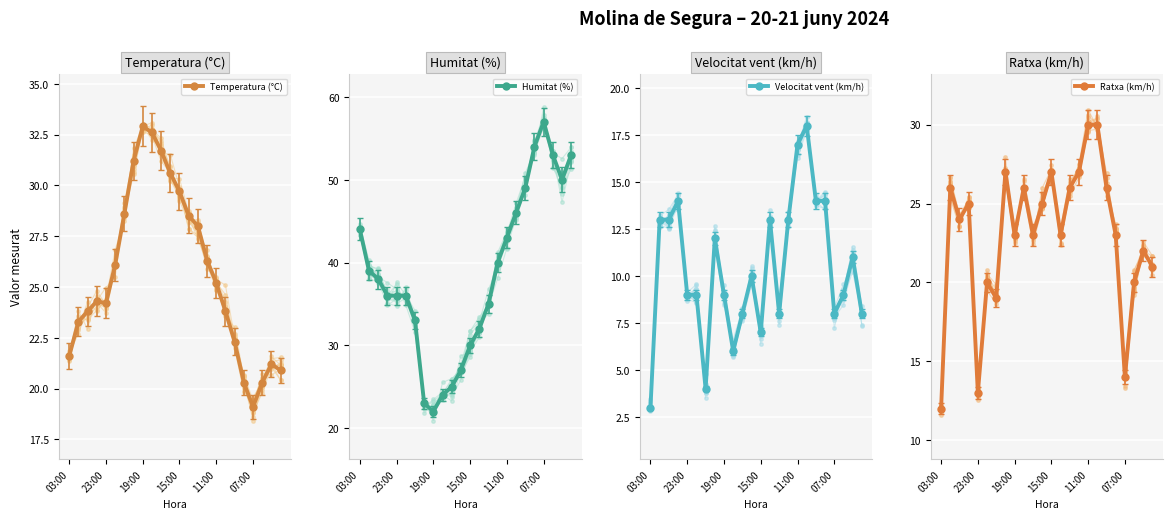

How many interior local peaks does the Velocitat vent (km/h) series have?

6